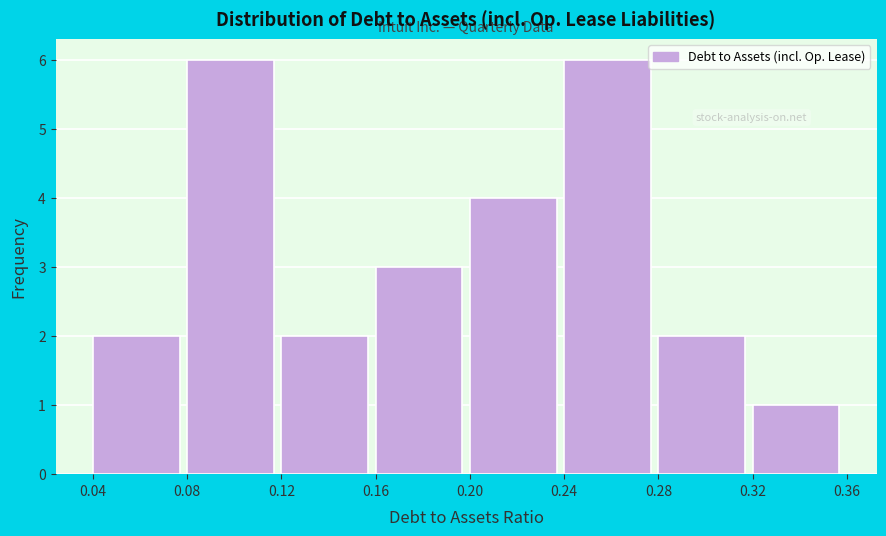

Reading left to right, transcribe this chart: for each bar, give the range it covers on the x-axis and its height. The values are not printed on the chart, so give them approximately, as read against the axis.

0.04 to 0.08: 2
0.08 to 0.12: 6
0.12 to 0.16: 2
0.16 to 0.20: 3
0.20 to 0.24: 4
0.24 to 0.28: 6
0.28 to 0.32: 2
0.32 to 0.36: 1